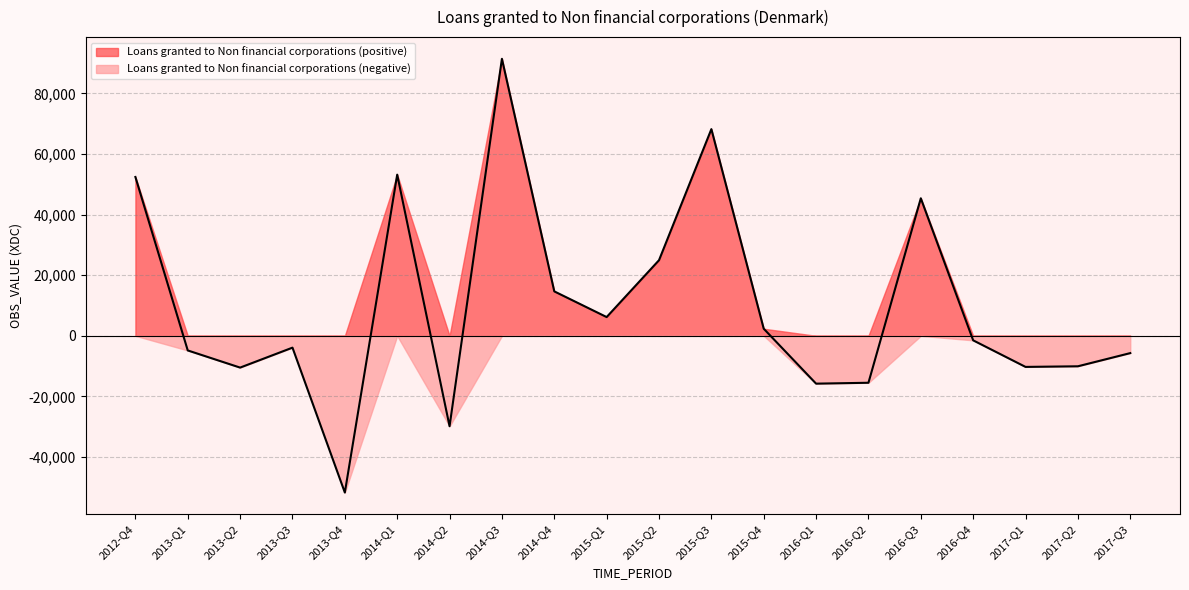

Does the chart display data point markers on the line(s)?

No